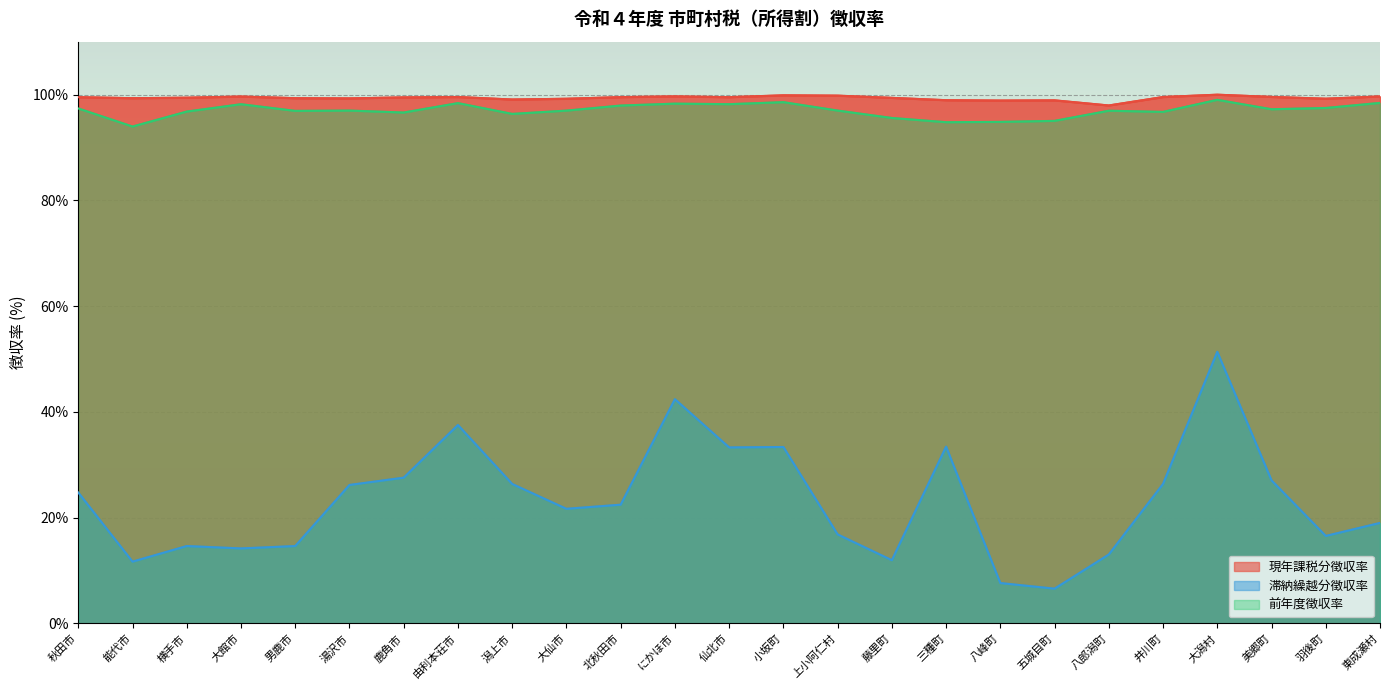

Which category has the highest value across all series?

大潟村